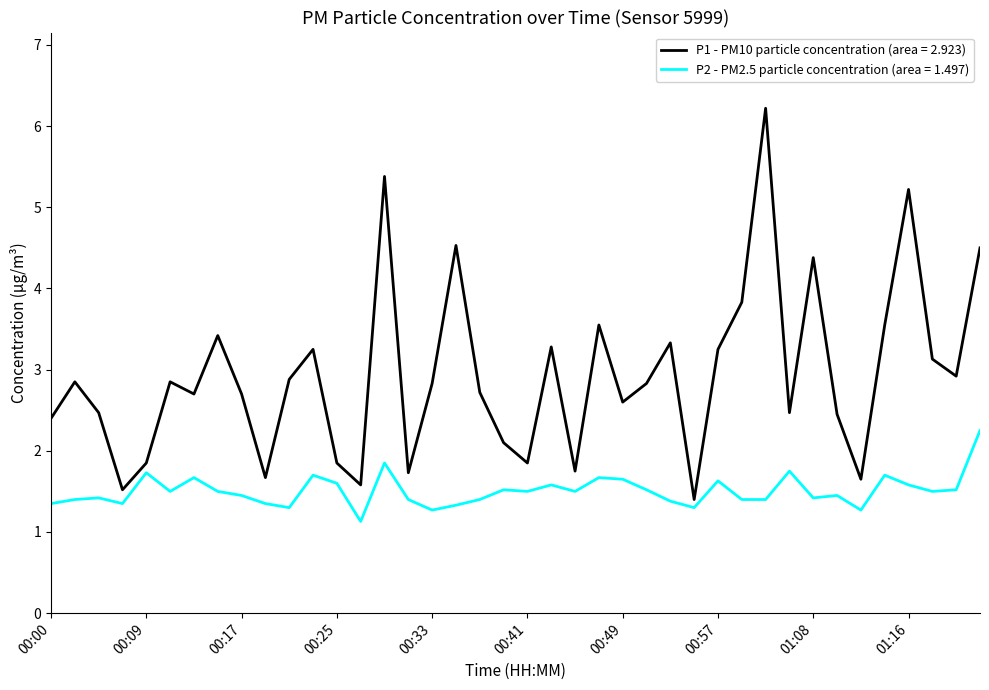

Rank the series by their maximum value, from highest to lowest.

P1 - PM10 particle concentration (area = 2.923), P2 - PM2.5 particle concentration (area = 1.497)